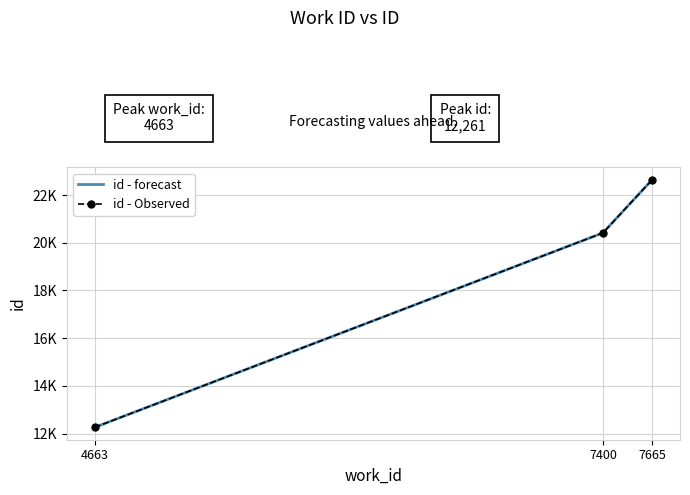

What is the greatest value displayed?

22640